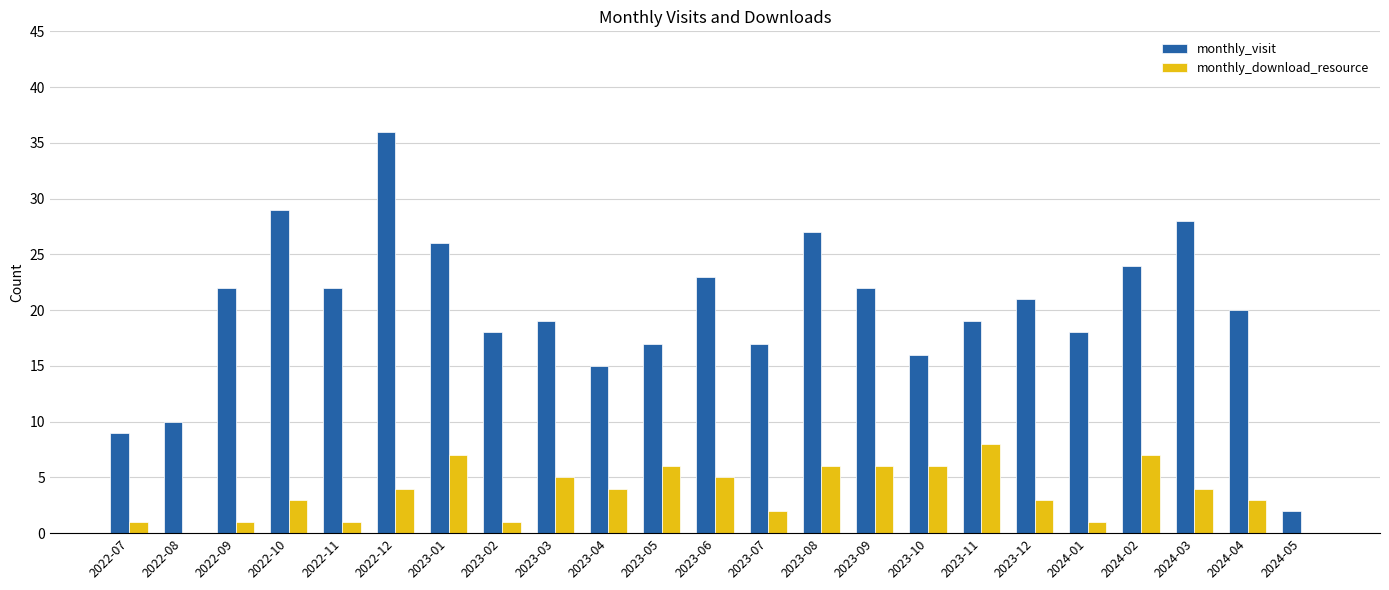

Is it true that monthly_download_resource equals 10 at 2023-09?

False